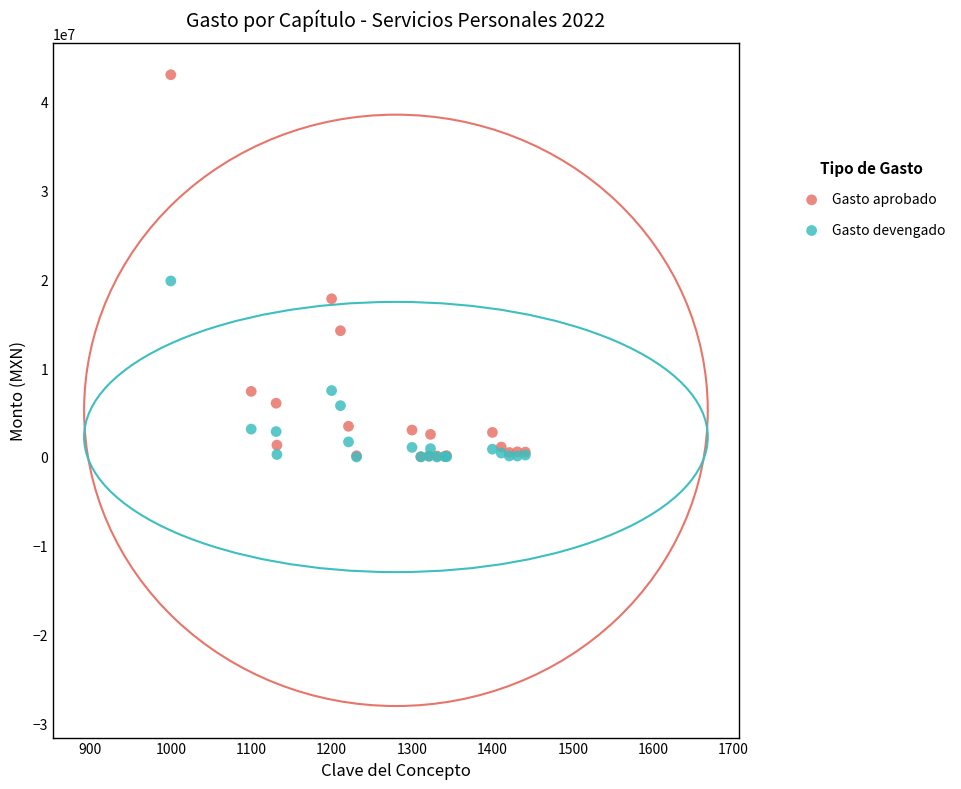

What are all the series names shown in the legend?

Gasto aprobado, Gasto devengado